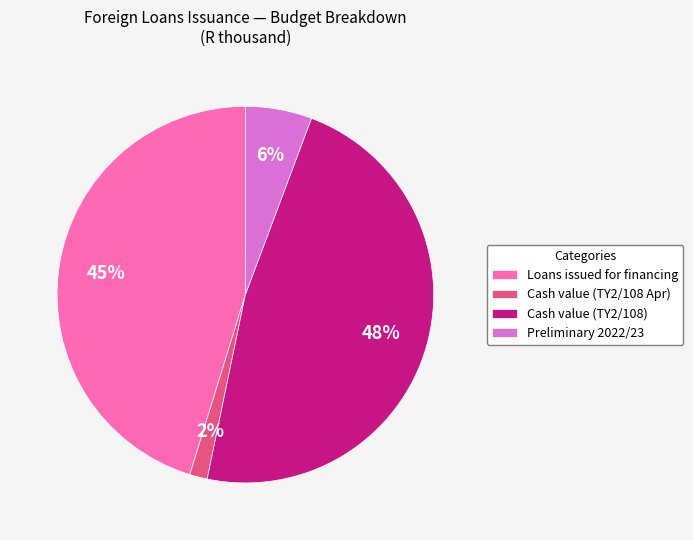

The Cash value (TY2/108 Apr) slice represents 13% of the pie. True or false?

False